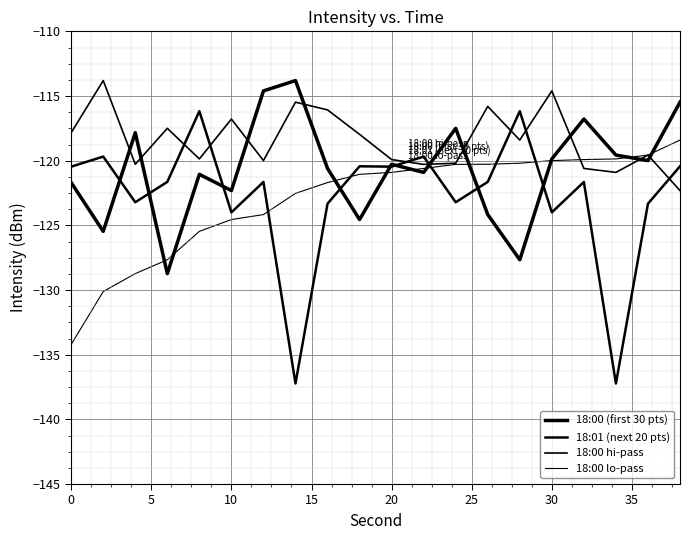

After their last crossing, which series has the higher values: 18:00 lo-pass or 18:01 (next 20 pts)?

18:00 lo-pass